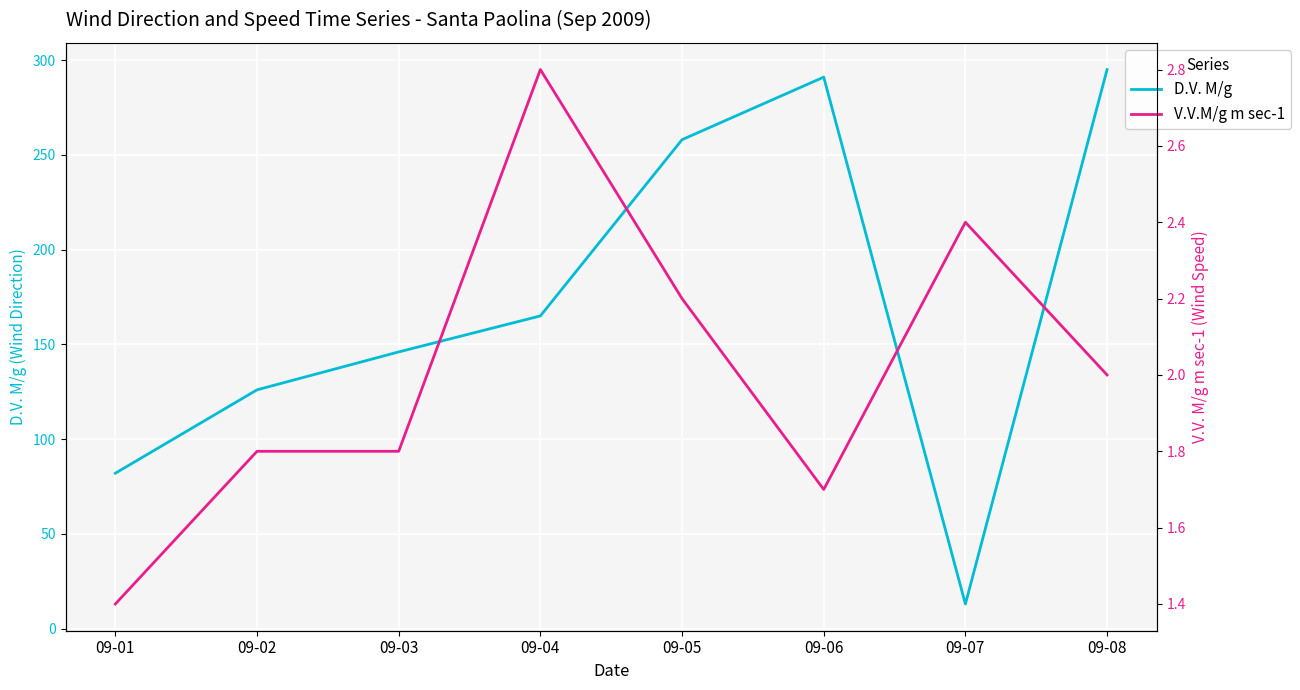

List the series in order of their peak value, lowest first.

V.V.M/g m sec-1, D.V. M/g